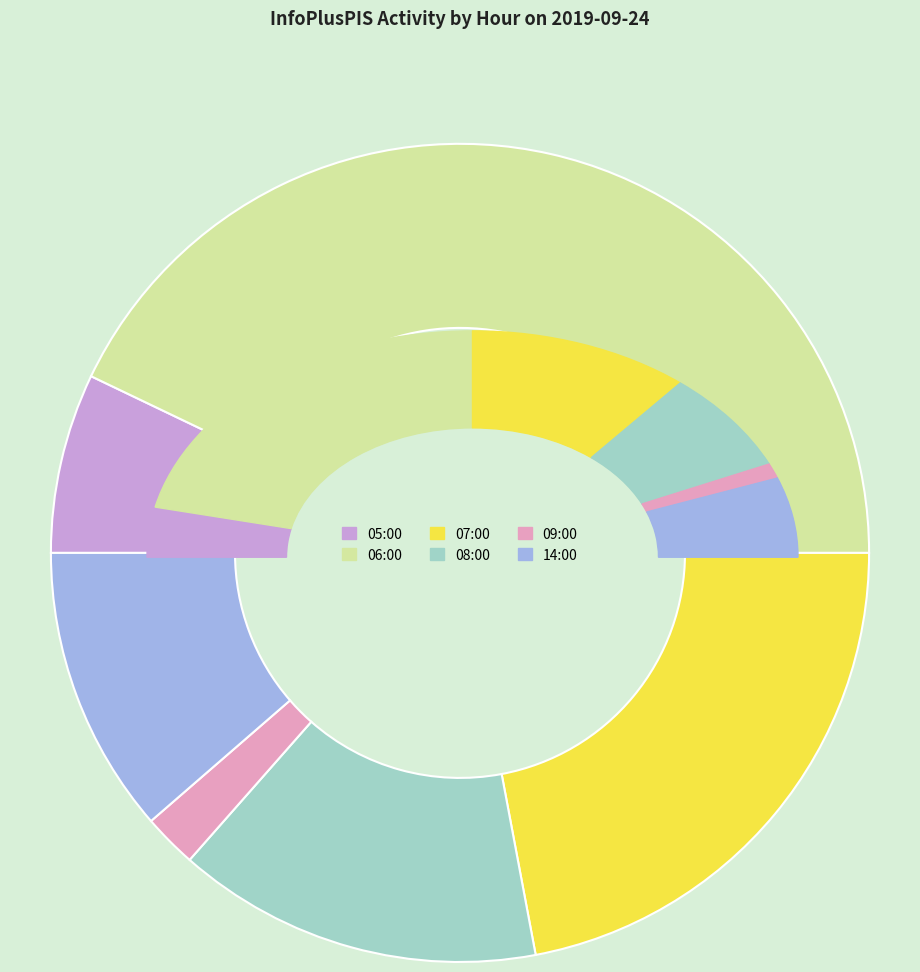

Combined, do 09:00 and 05:00 account for over 50%?

No